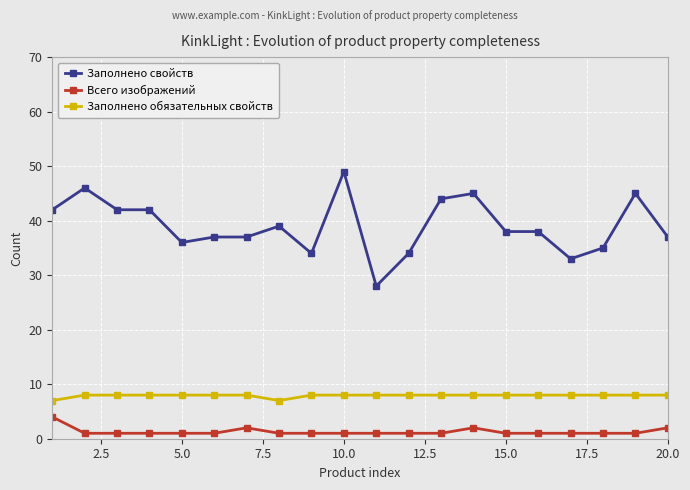

In Заполнено обязательных свойств, how many points are lower than both neighbors (excluding endpoints)?

1